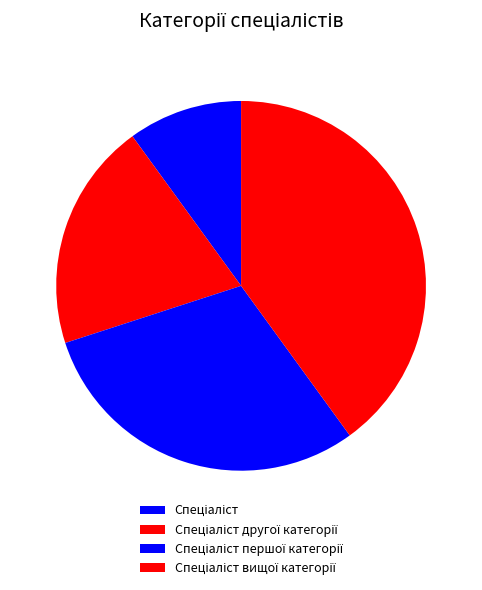

Does Спеціаліст першої категорії represent more than half of the total?

No